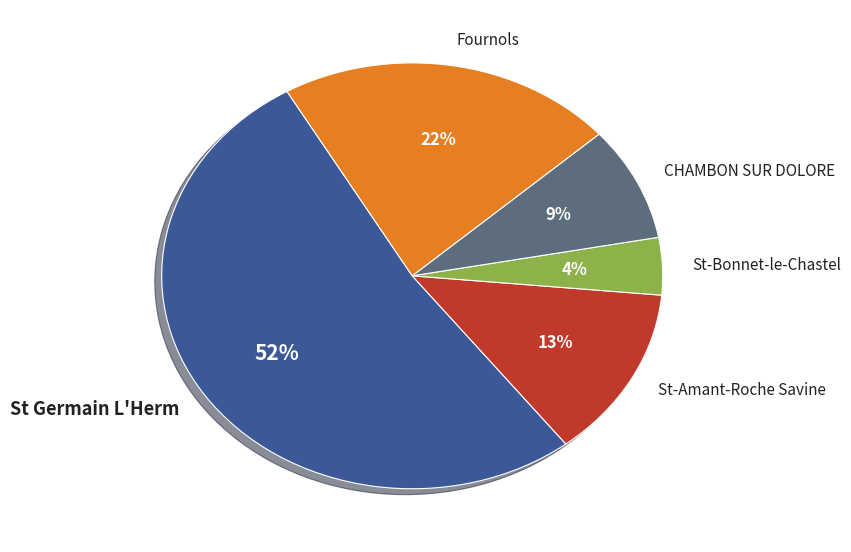

Count the number of slices in the pie.

5